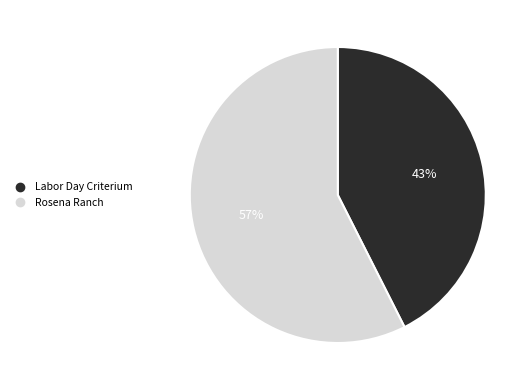

What is the smallest slice in the pie chart?

Labor Day Criterium